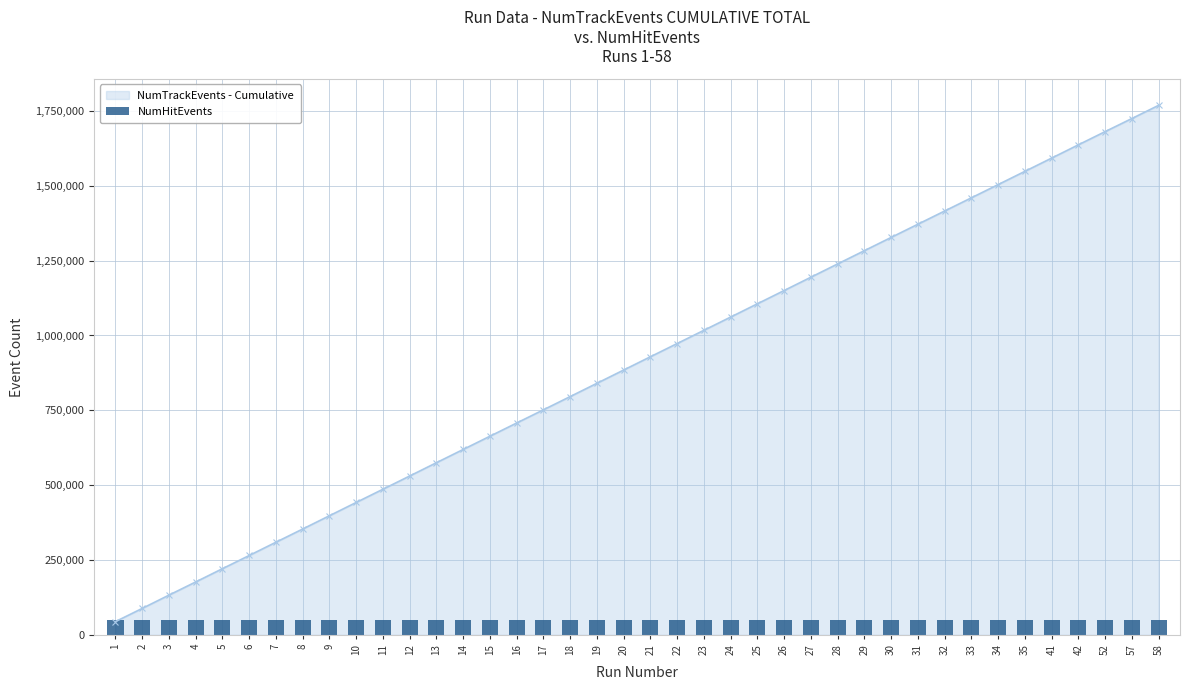

Count the number of categories in the chart.

40